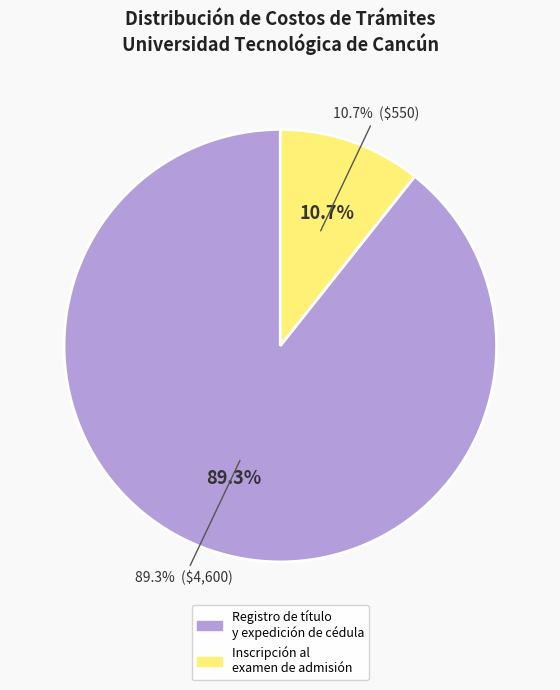

How much of the chart is everything except Registro de título y expedición de cédula (Trámite)?

10.7%